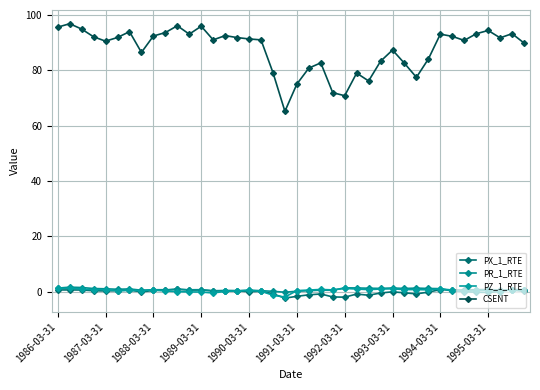

Which series has the largest range (max minus min)?

CSENT